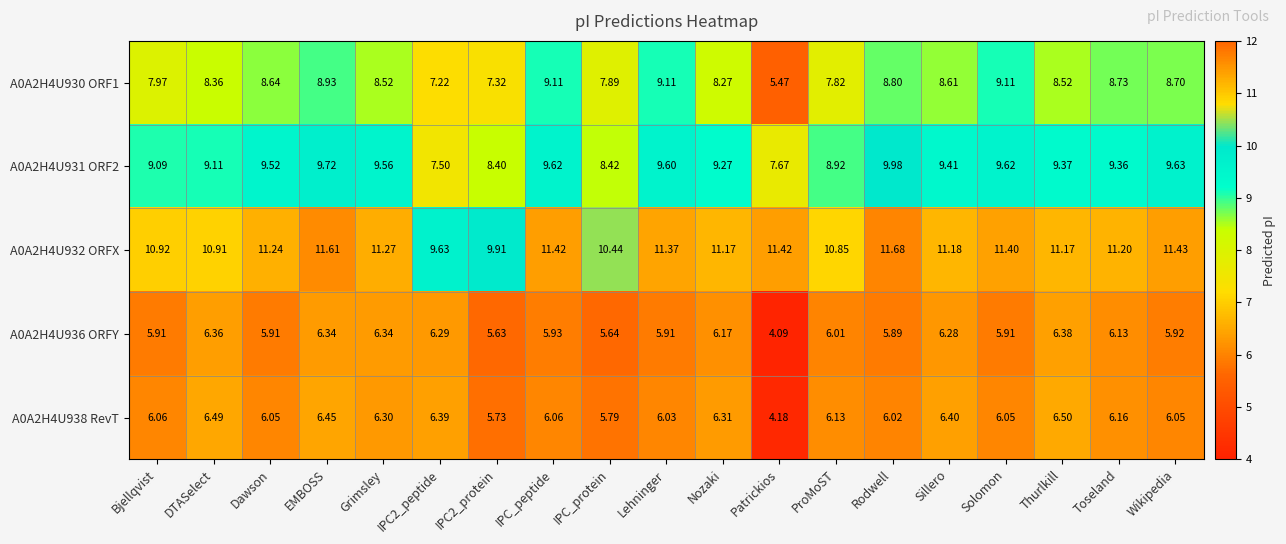

Which series has the largest total across all categories?

A0A2H4U932 ORFX